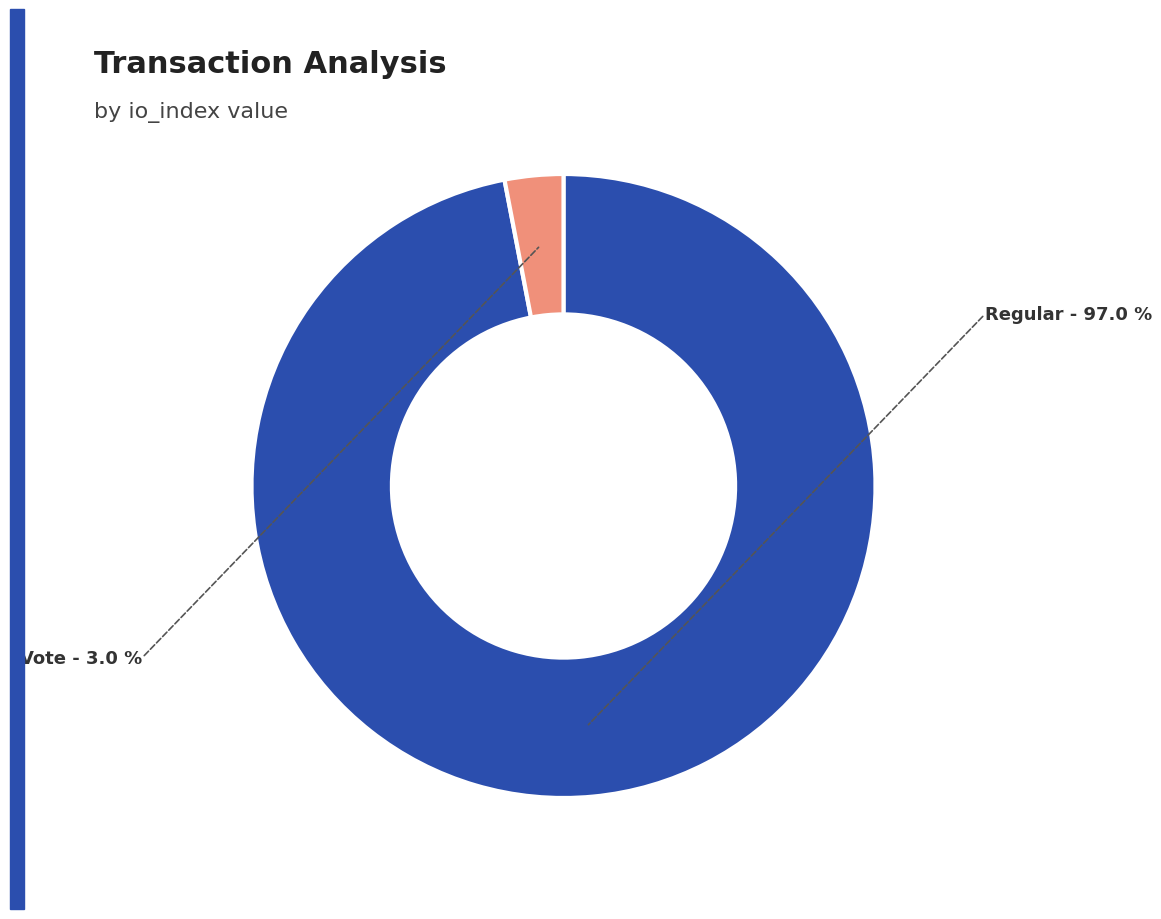

Is there any slice that represents more than half of the pie?

Yes